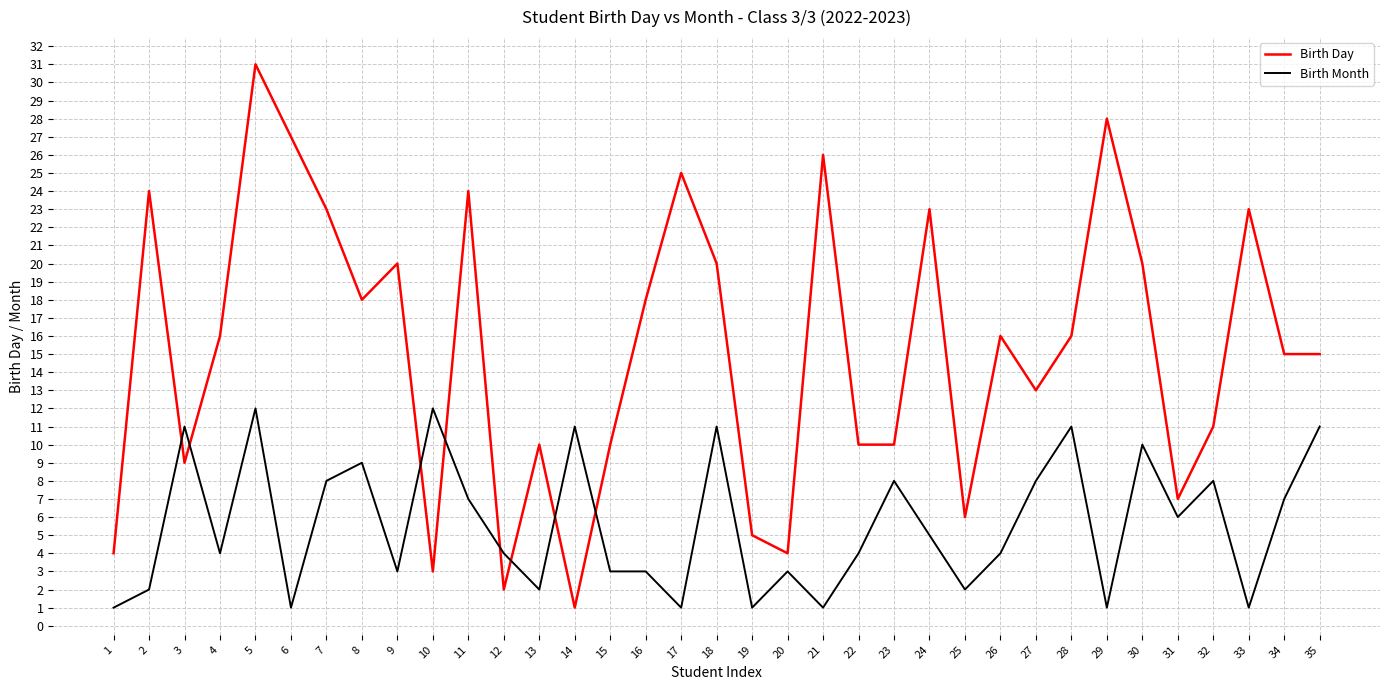

Reading left to right, what are all the values shown in this chart?

Birth Day: 1=4	2=24	3=9	4=16	5=31	6=27	7=23	8=18	9=20	10=3	11=24	12=2	13=10	14=1	15=10	16=18	17=25	18=20	19=5	20=4	21=26	22=10	23=10	24=23	25=6	26=16	27=13	28=16	29=28	30=20	31=7	32=11	33=23	34=15	35=15
Birth Month: 1=1	2=2	3=11	4=4	5=12	6=1	7=8	8=9	9=3	10=12	11=7	12=4	13=2	14=11	15=3	16=3	17=1	18=11	19=1	20=3	21=1	22=4	23=8	24=5	25=2	26=4	27=8	28=11	29=1	30=10	31=6	32=8	33=1	34=7	35=11